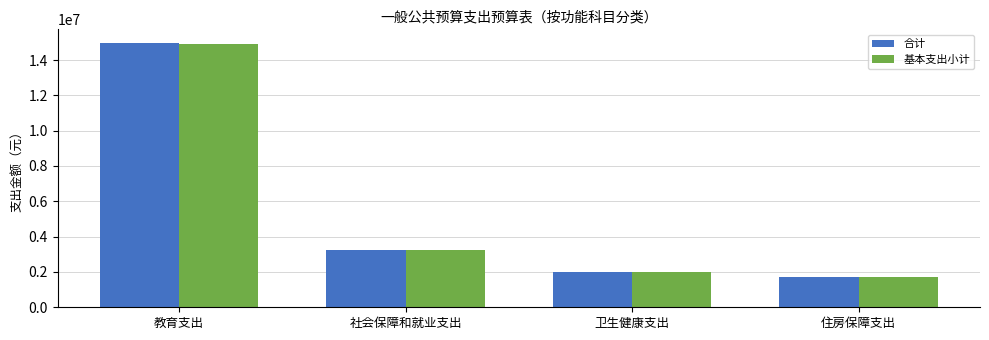

What are all the series names shown in the legend?

合计, 基本支出小计